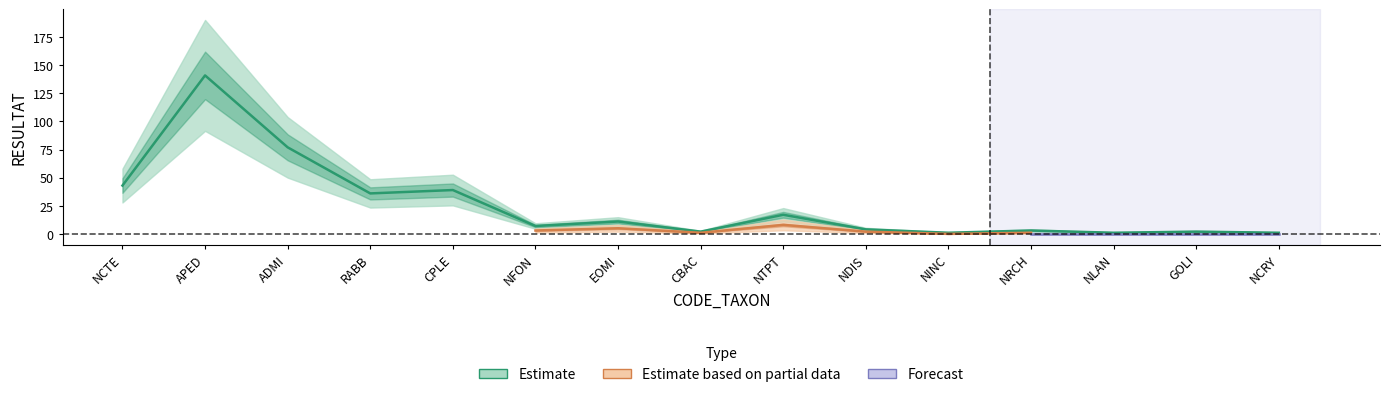

What are all the series names shown in the legend?

Estimate, Estimate based on partial data, Forecast